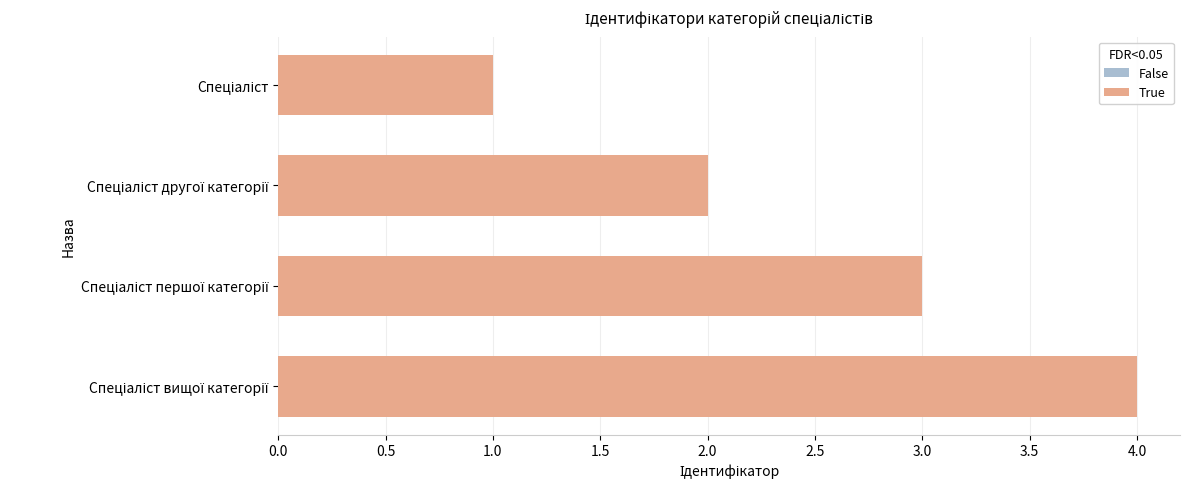

How many values are below 3?

2